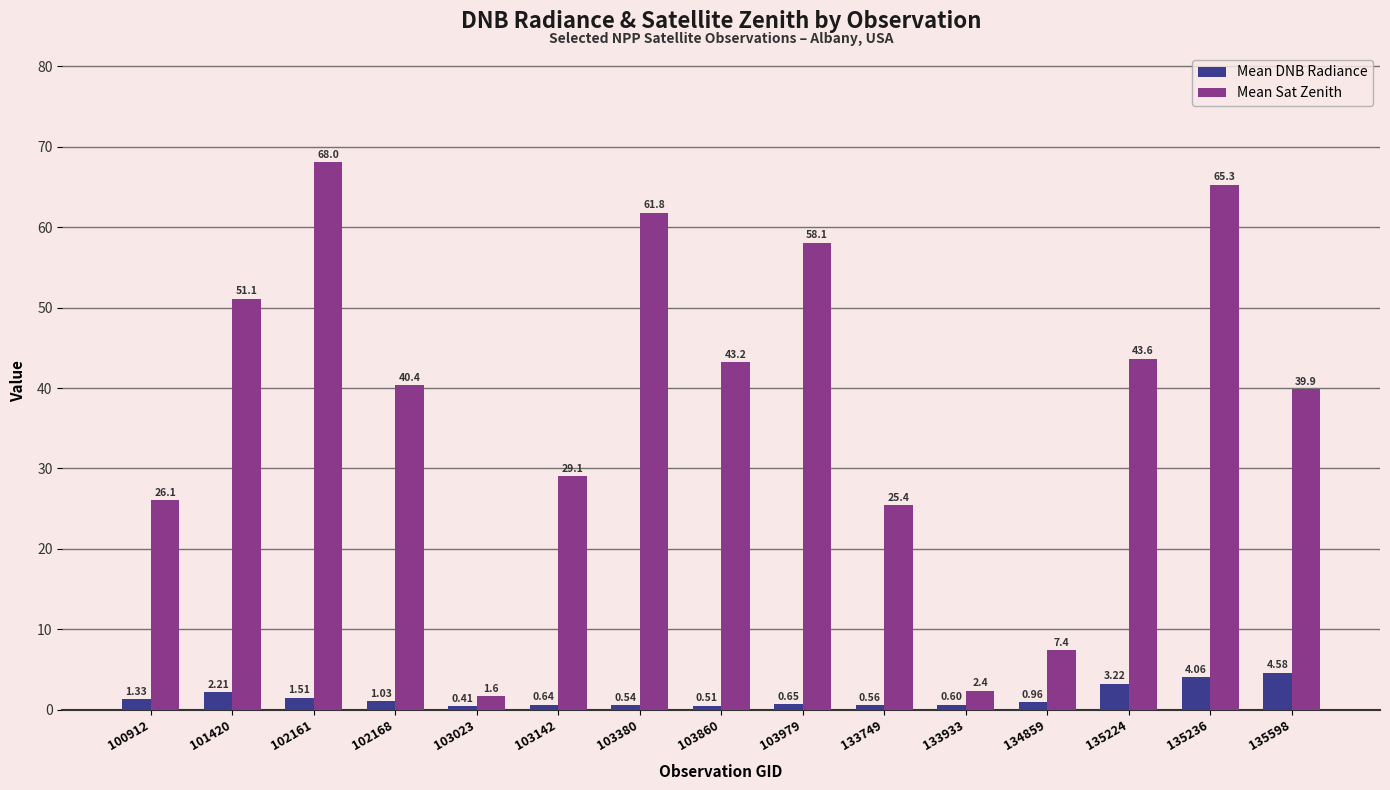

At which category is the sum across all series the highest?

102161